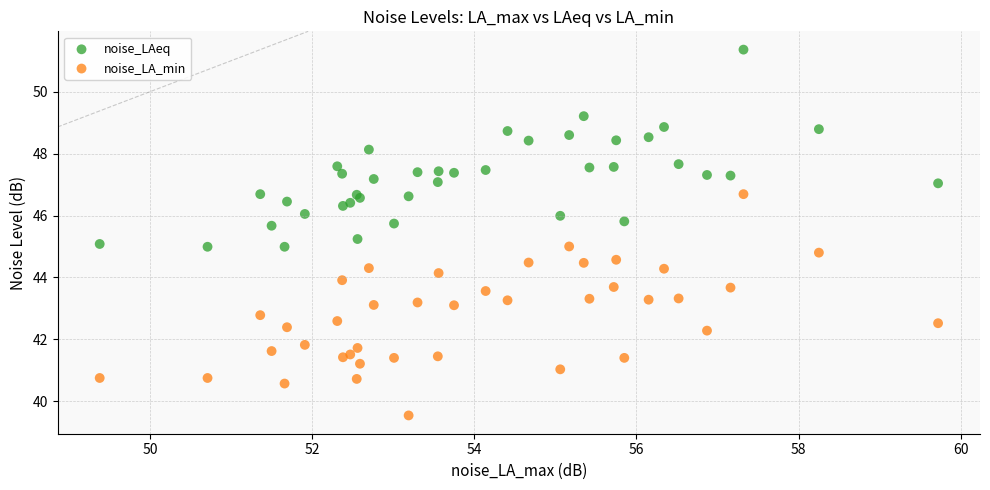

Which series contains the highest Y value?

noise_LAeq